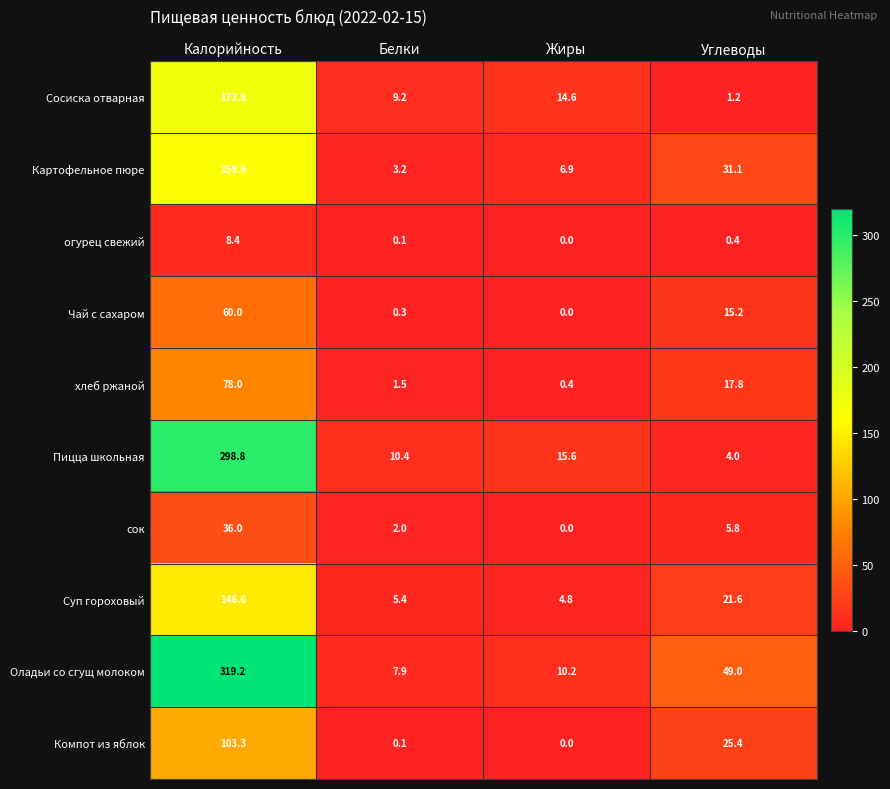

How many distinct data groups are displayed?

10